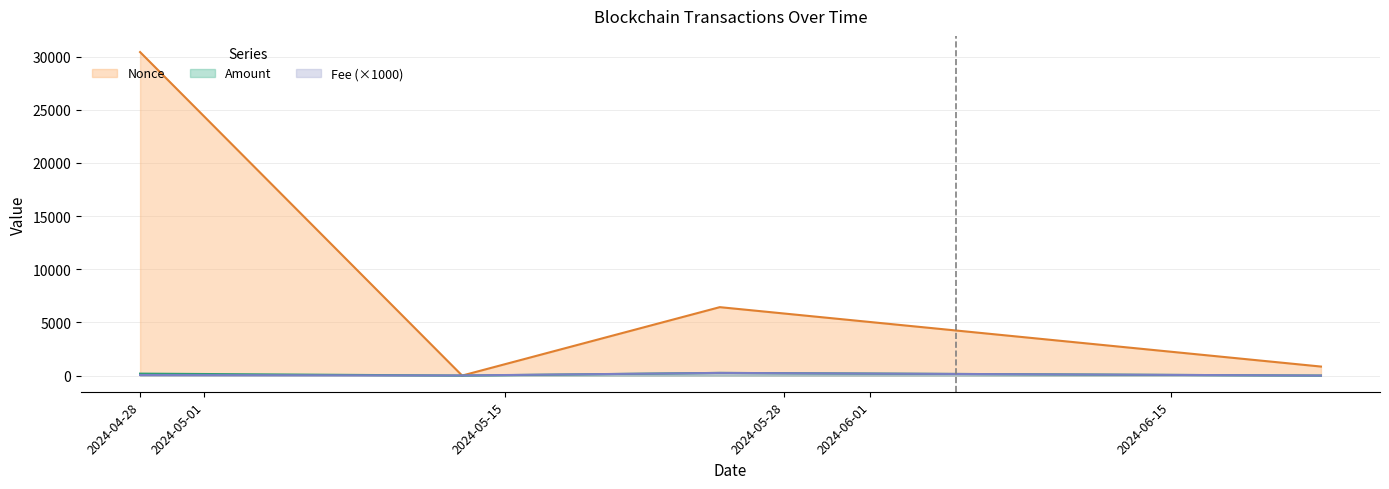

True or false: Nonce has a value of 6437.0 at 2024-05-25.

True